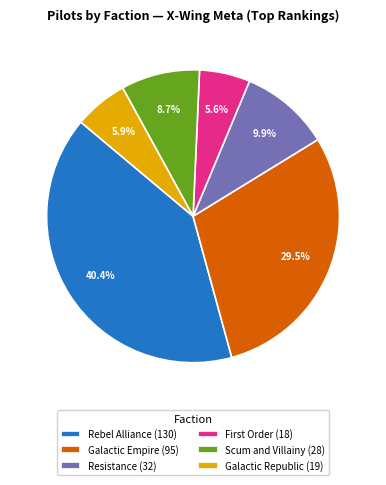

Between Rebel Alliance (130) and Resistance (32), which is larger?

Rebel Alliance (130)